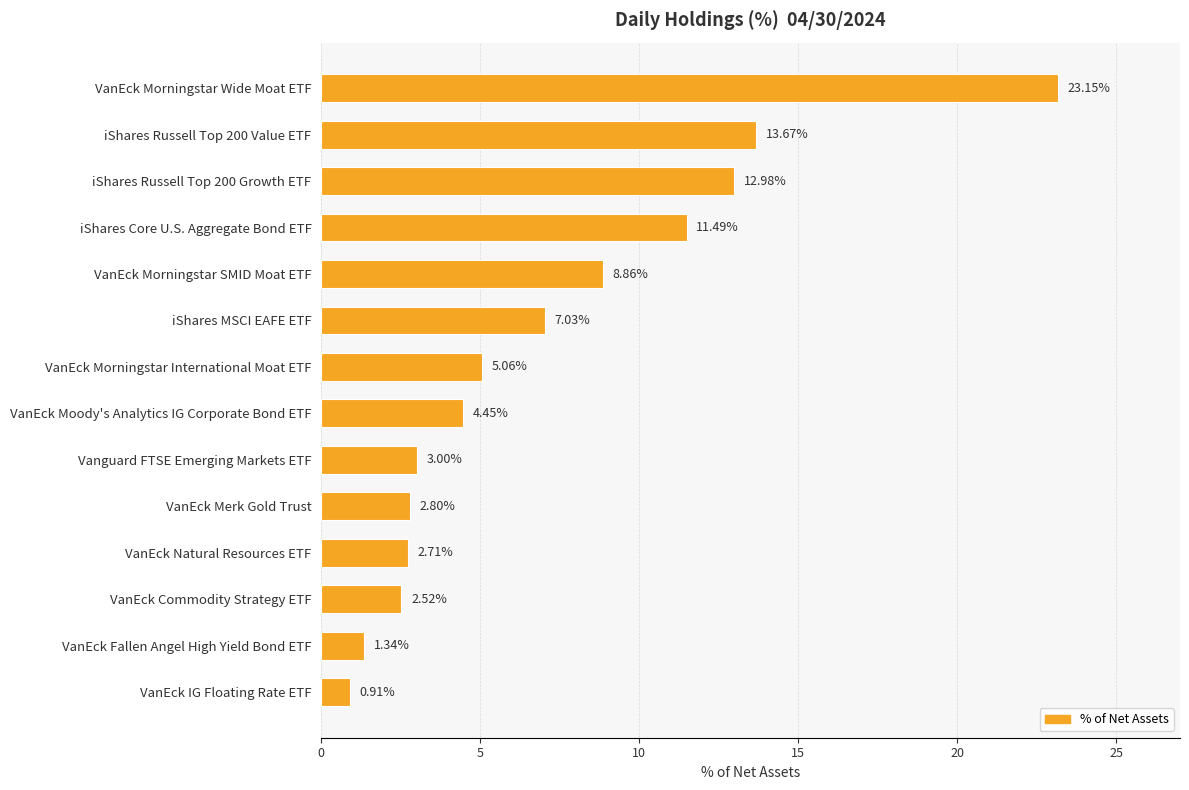

Rank the categories by value from lowest to highest.

VanEck IG Floating Rate ETF, VanEck Fallen Angel High Yield Bond ETF, VanEck Commodity Strategy ETF, VanEck Natural Resources ETF, VanEck Merk Gold Trust, Vanguard FTSE Emerging Markets ETF, VanEck Moody's Analytics IG Corporate Bond ETF, VanEck Morningstar International Moat ETF, iShares MSCI EAFE ETF, VanEck Morningstar SMID Moat ETF, iShares Core U.S. Aggregate Bond ETF, iShares Russell Top 200 Growth ETF, iShares Russell Top 200 Value ETF, VanEck Morningstar Wide Moat ETF